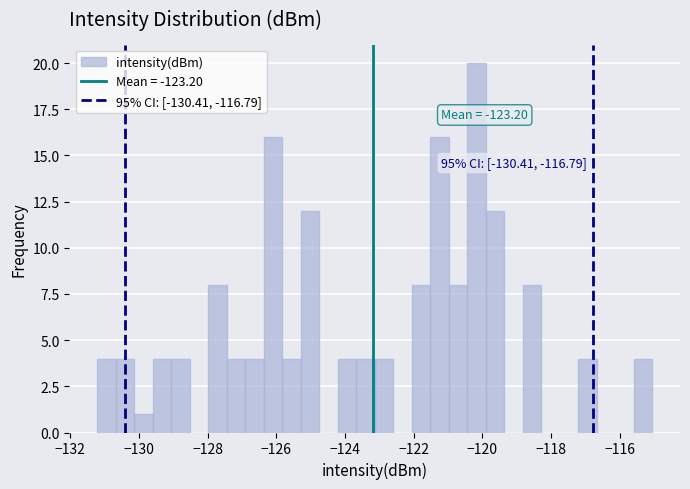

Read against the x-axis, roughly where is the centre of the tallest bar?

-120.2